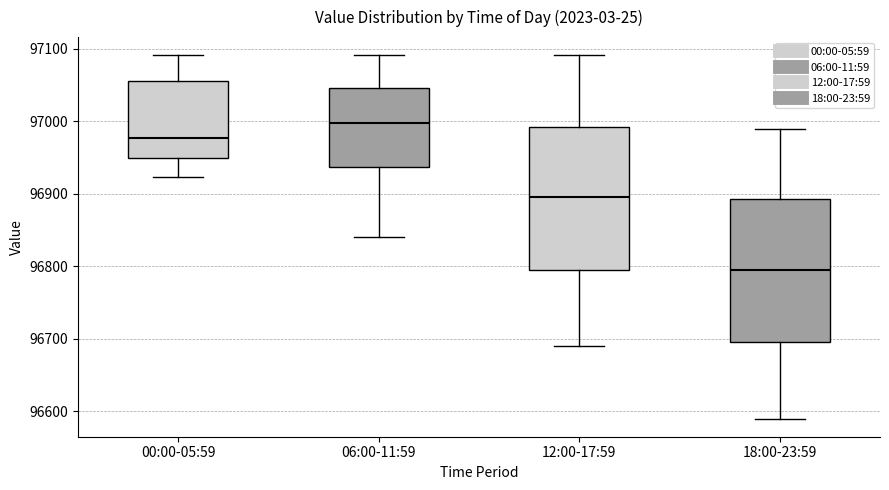

Reading left to right, read every box against the y-axis: the position of its median line, the range the box covers, and the ends of its whiskers. The values are not printed on the chart, so give them approximately, as read against the axis.

00:00-05:59: median 96980, box 96950 to 97060, whiskers 96920 to 97090
06:00-11:59: median 97000, box 96940 to 97050, whiskers 96840 to 97090
12:00-17:59: median 96900, box 96800 to 96990, whiskers 96690 to 97090
18:00-23:59: median 96800, box 96700 to 96890, whiskers 96590 to 96990